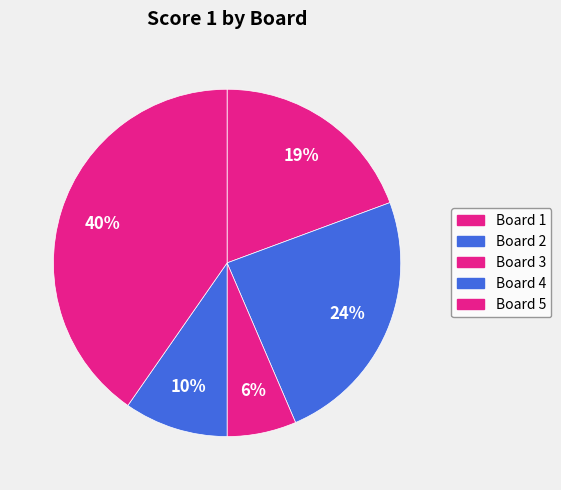

How many segments does this pie chart have?

5